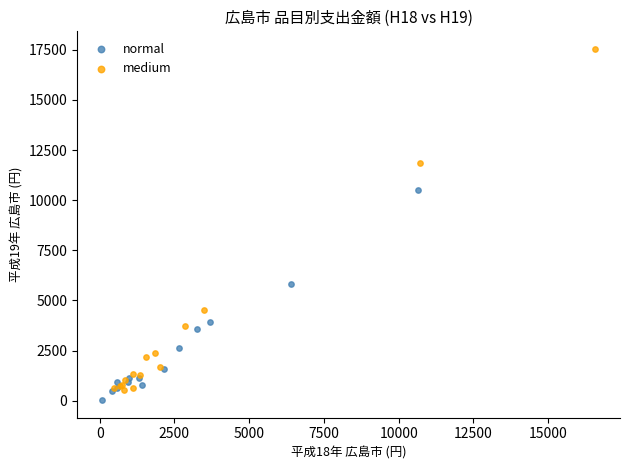

Which series has the widest spread of Y values?

medium